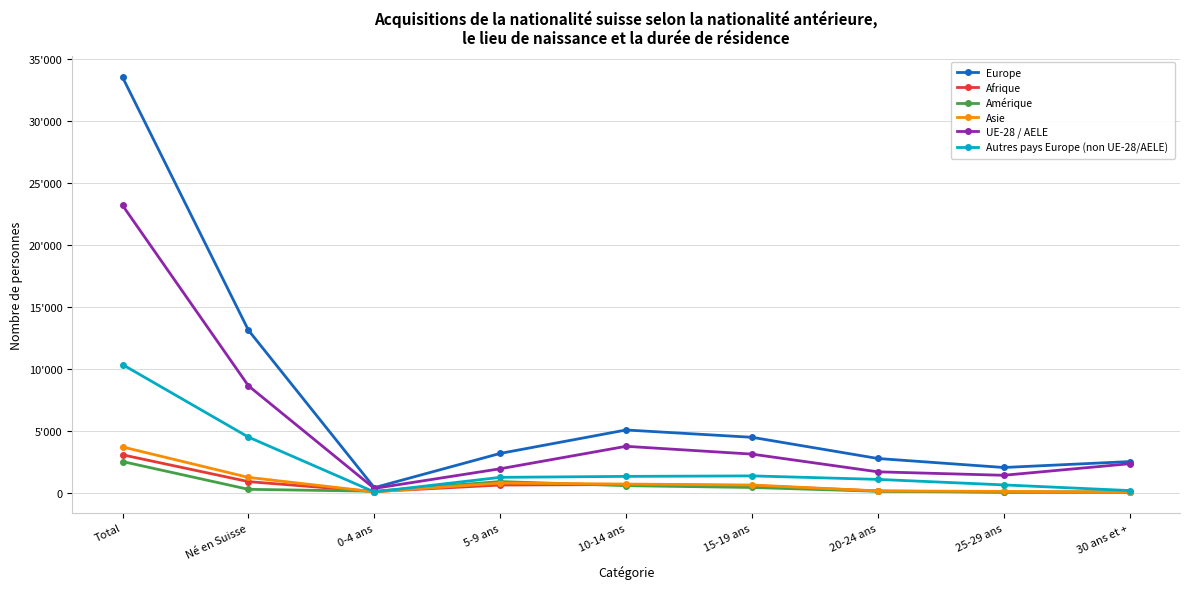

Which series has the largest total across all categories?

Europe